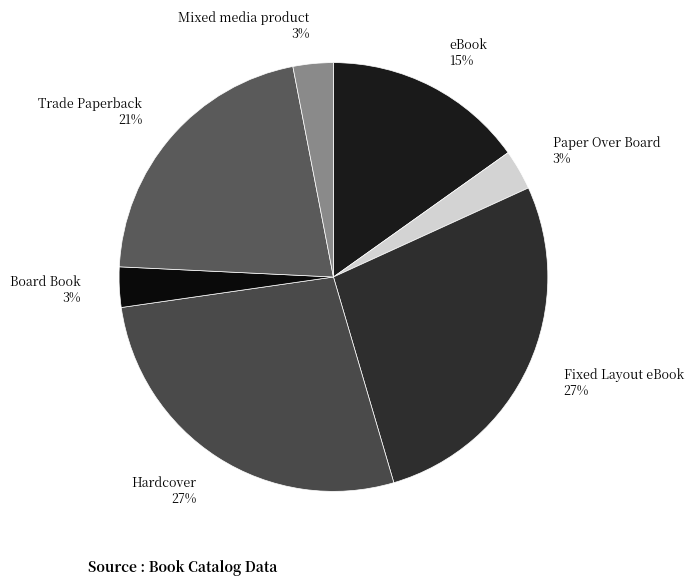

To the nearest percent, what portion does Hardcover represent?

27%